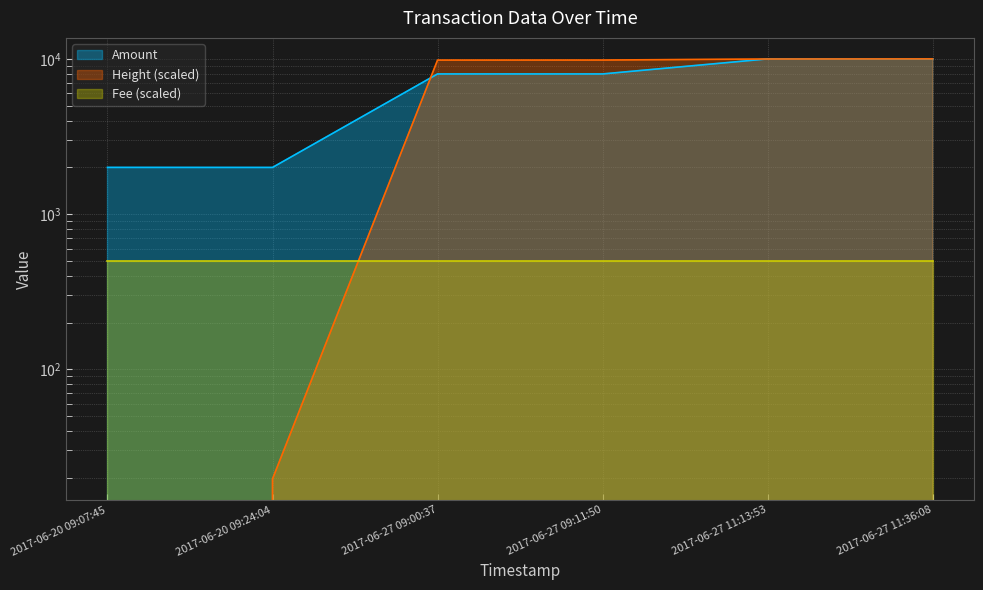

True or false: Height has a value of 14743.5 at 2017-06-27 09:00:37.

False